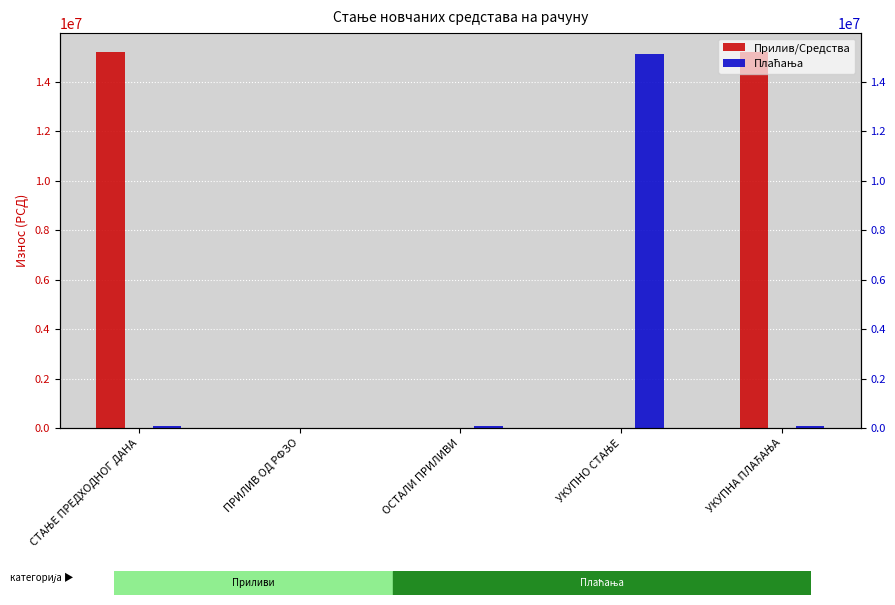

At which label does Плаћања first exceed 74520?

УКУПНО СТАЊЕ